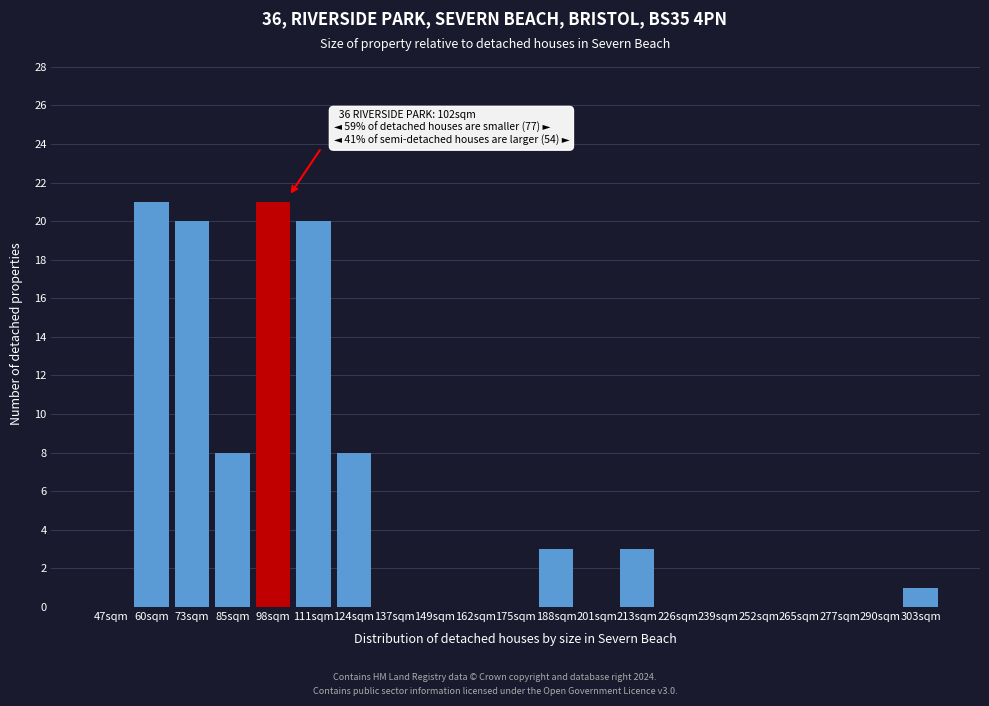

Reading left to right, list all the values displayed in this chart.

47sqm=0	60sqm=21	73sqm=20	85sqm=8	98sqm=21	111sqm=20	124sqm=8	137sqm=0	149sqm=0	162sqm=0	175sqm=0	188sqm=3	201sqm=0	213sqm=3	226sqm=0	239sqm=0	252sqm=0	265sqm=0	277sqm=0	290sqm=0	303sqm=1